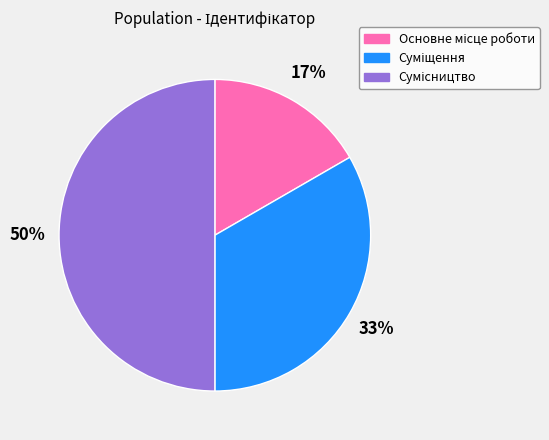

How many slices are in this pie chart?

3